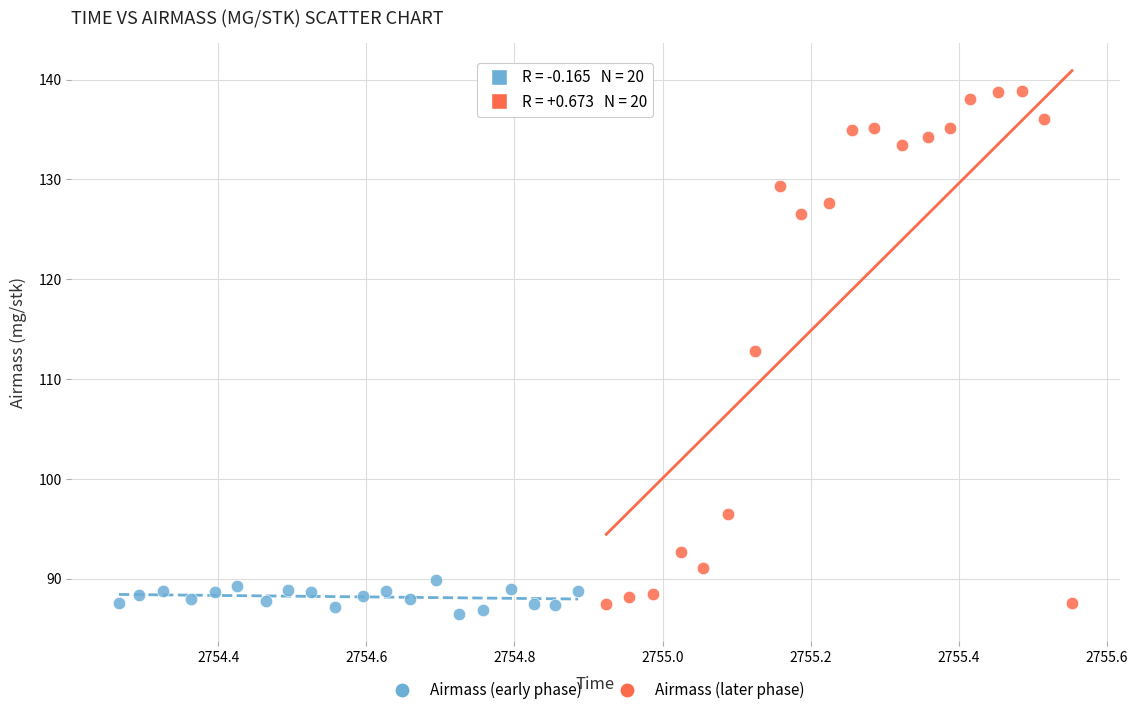

Which series reaches the maximum Y coordinate?

Airmass (later phase)